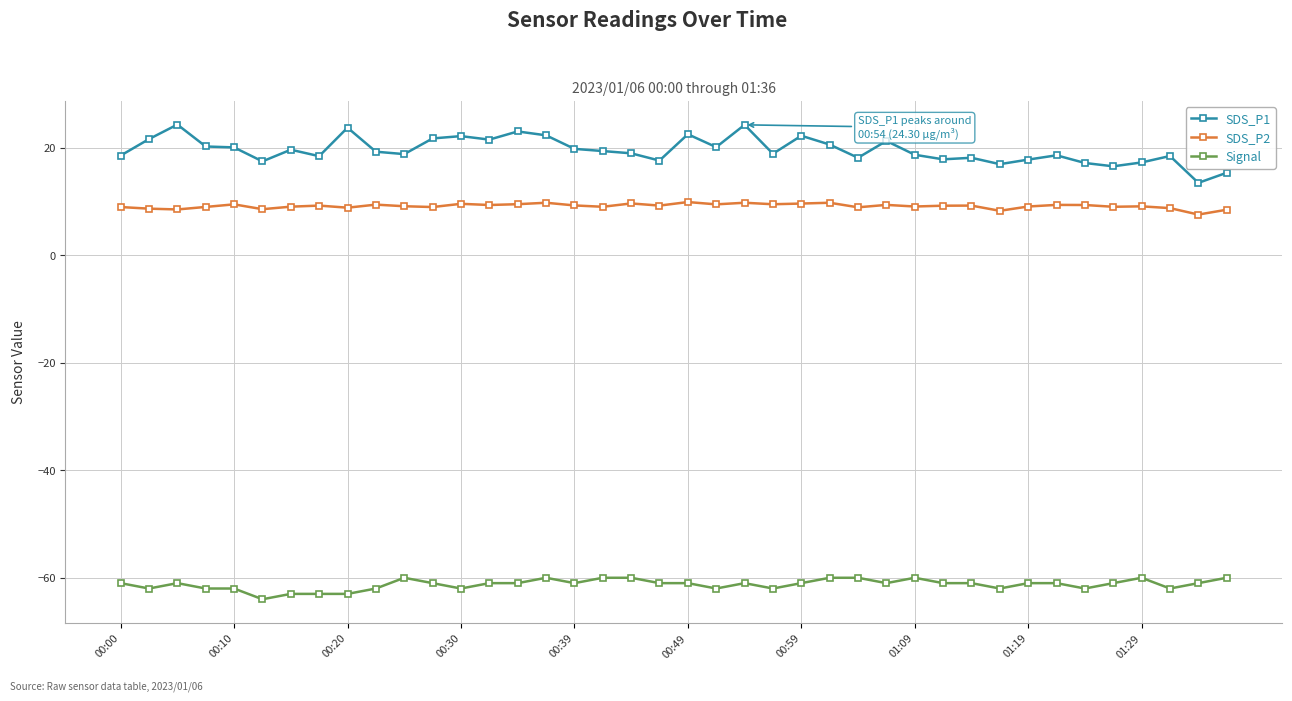

How many distinct data groups are displayed?

3